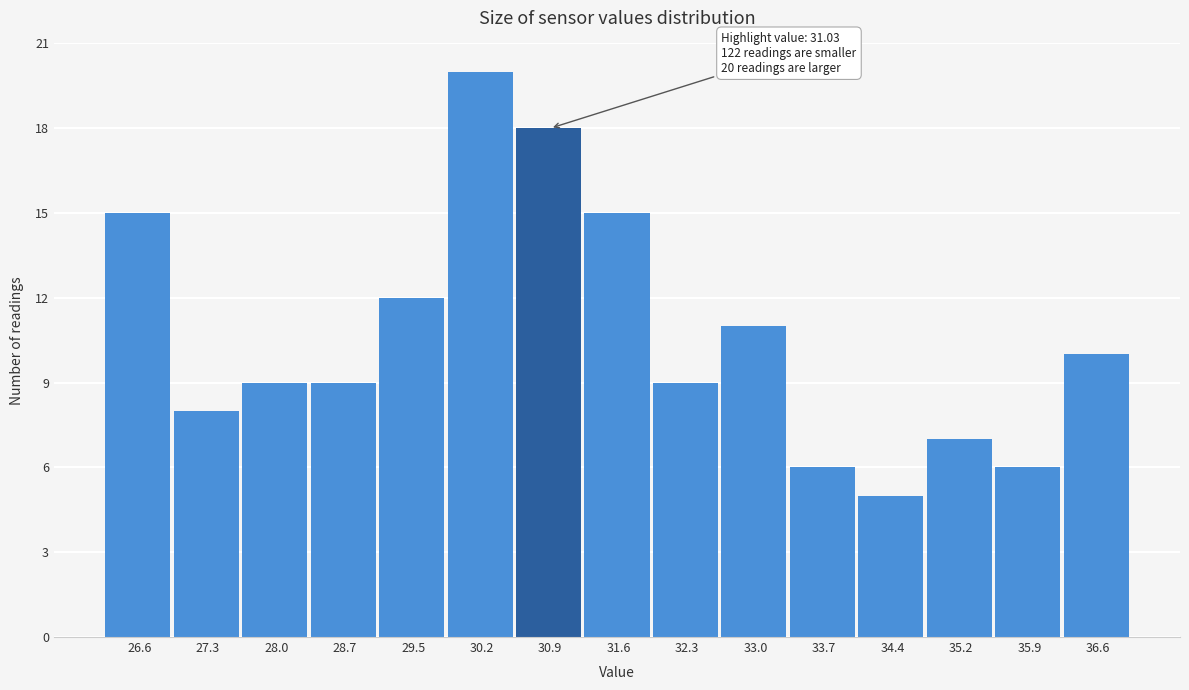

Reading left to right, what are all the values shown in this chart?

26.6=15	27.3=8	28.0=9	28.7=9	29.5=12	30.2=20	30.9=18	31.6=15	32.3=9	33.0=11	33.7=6	34.4=5	35.2=7	35.9=6	36.6=10